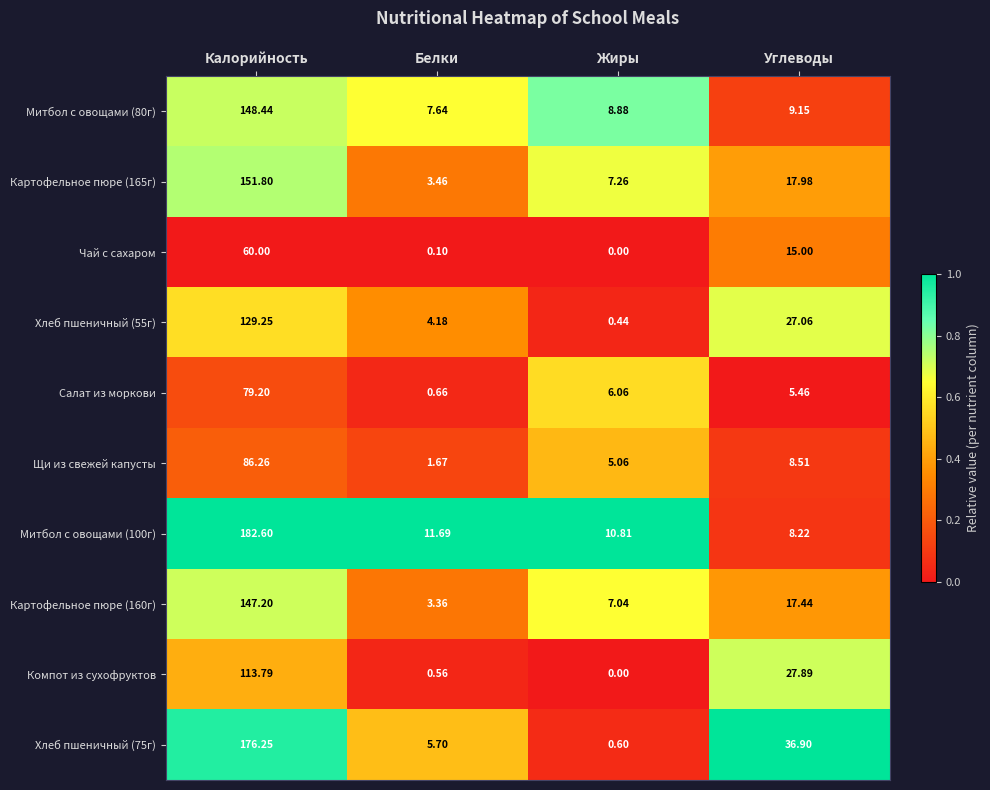

Which series has the widest spread of values?

Хлеб пшеничный (75г)